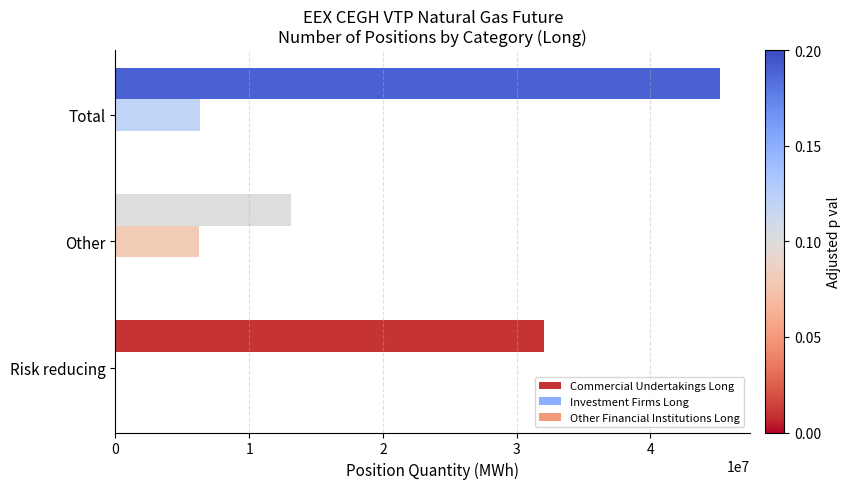

Is it true that Commercial Undertakings Long equals 23418780 at Other?

False